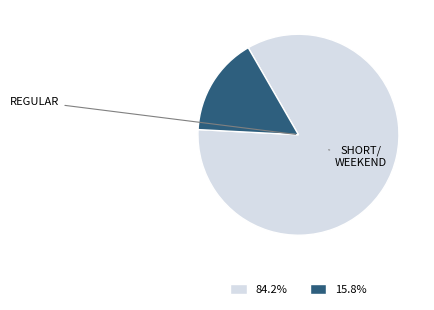

Does any single category account for the majority?

Yes